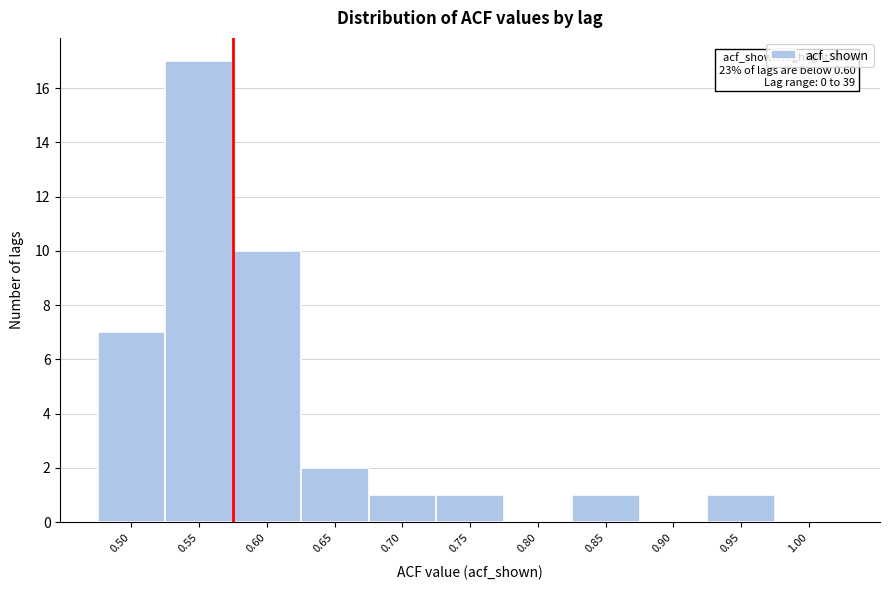

Reading left to right, list all the values displayed in this chart.

0.50=7	0.55=17	0.60=10	0.65=2	0.70=1	0.75=1	0.80=0	0.85=1	0.90=0	0.95=1	1.00=0